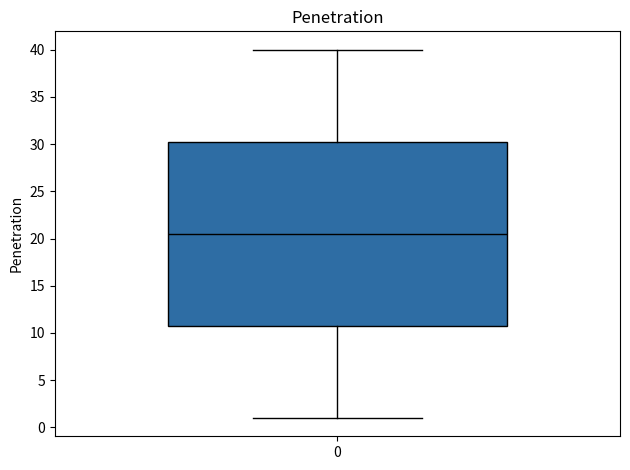

Read this box plot against the y-axis: the position of the median line, the range covered by the box, and the ends of both whiskers. The values are not printed on the chart, so give them approximately, as read against the axis.

median 20.5, box 11.0 to 30.5, whiskers 1.0 to 40.0